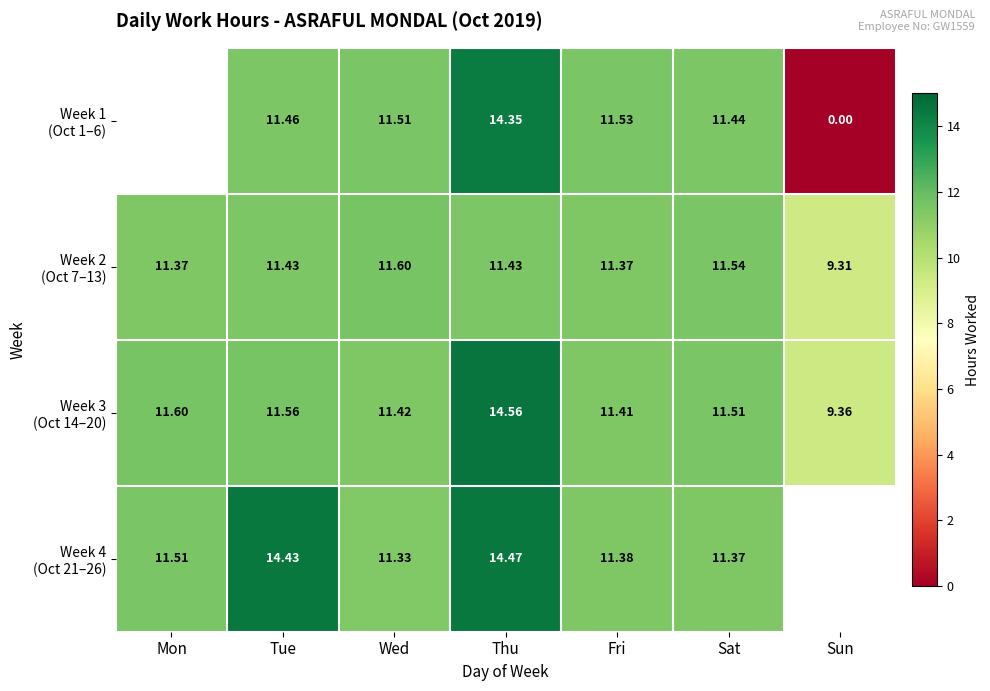

Between Sat and Thu, which is larger?

Thu